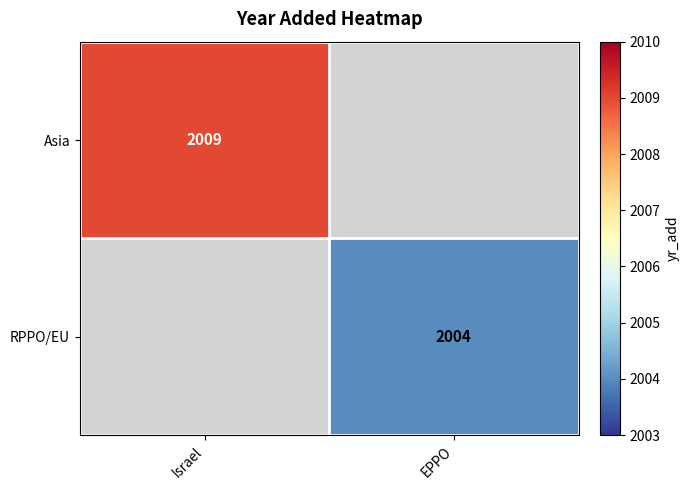

Which category has the lowest value across all series?

EPPO